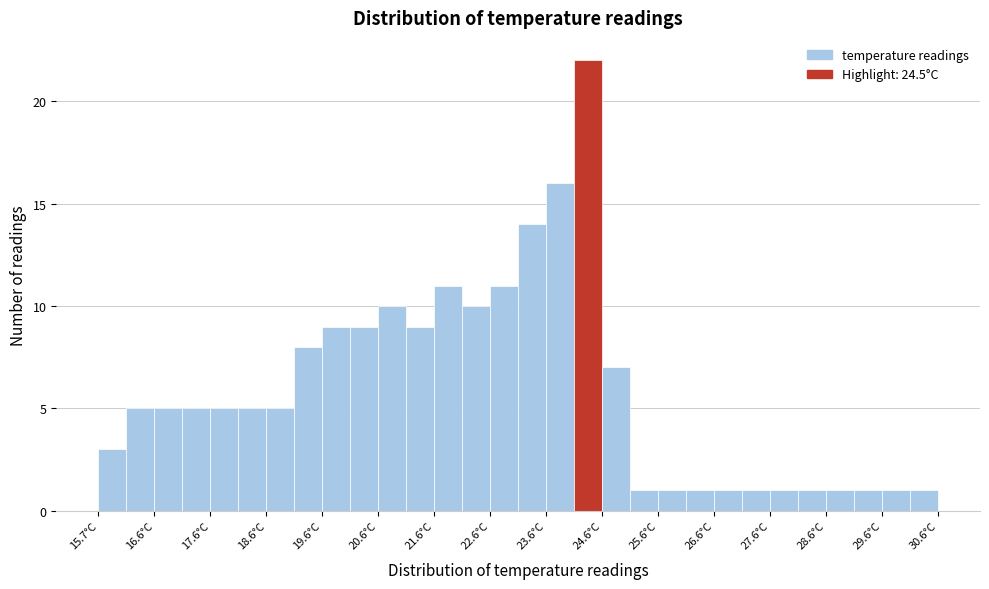

Which range on the x-axis has the tallest bar?

24.15 to 24.65